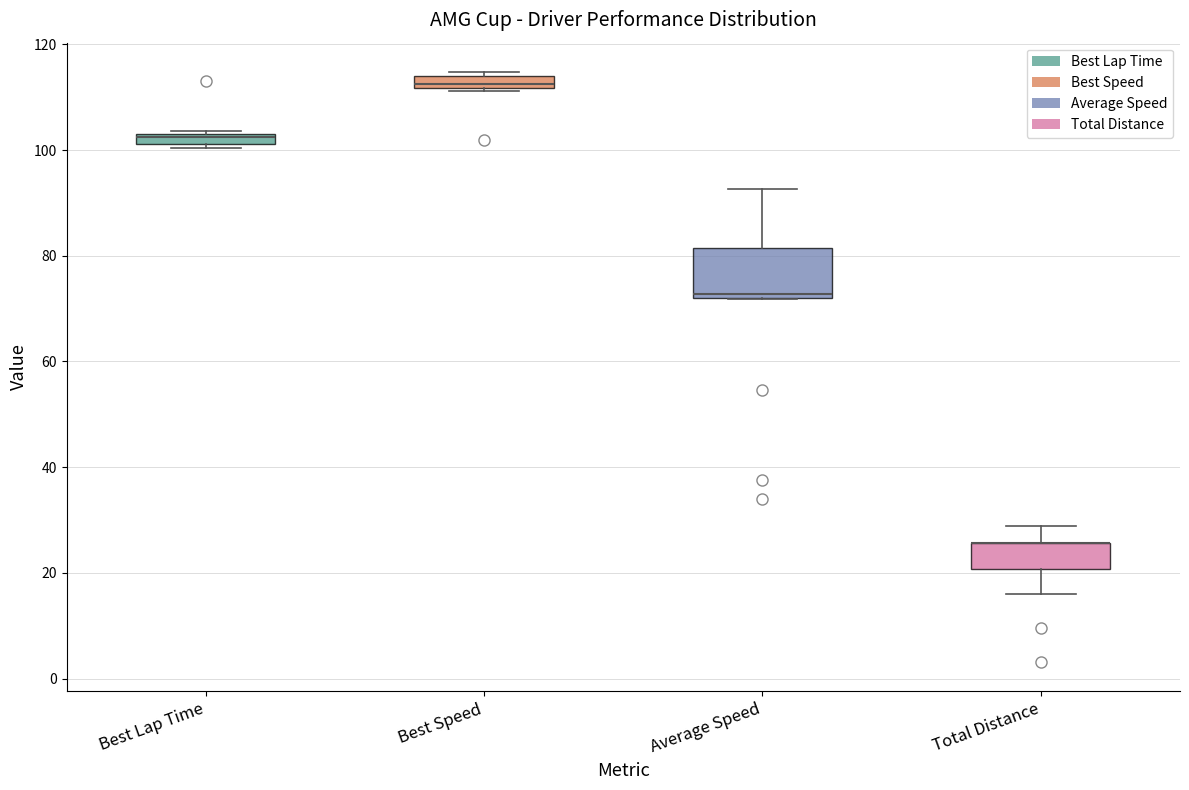

Which box is the tallest, from its lower edge to its upper edge?

Average Speed